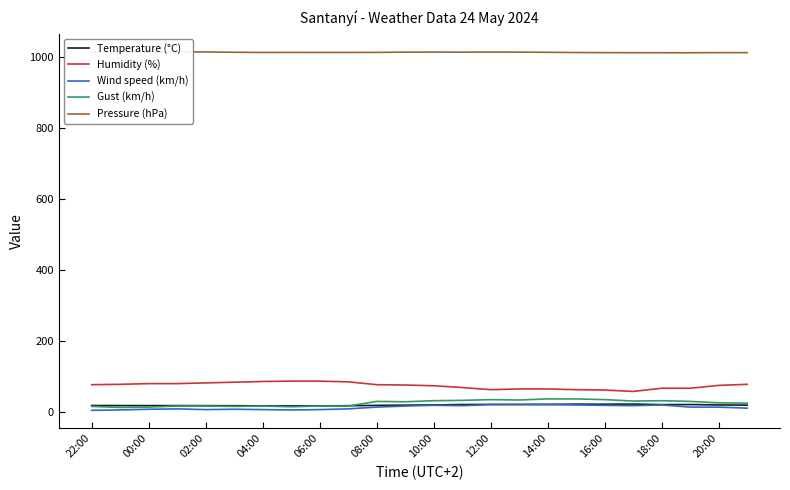

The value of Gust (km/h) at 18:00 is 33.0. True or false?

True